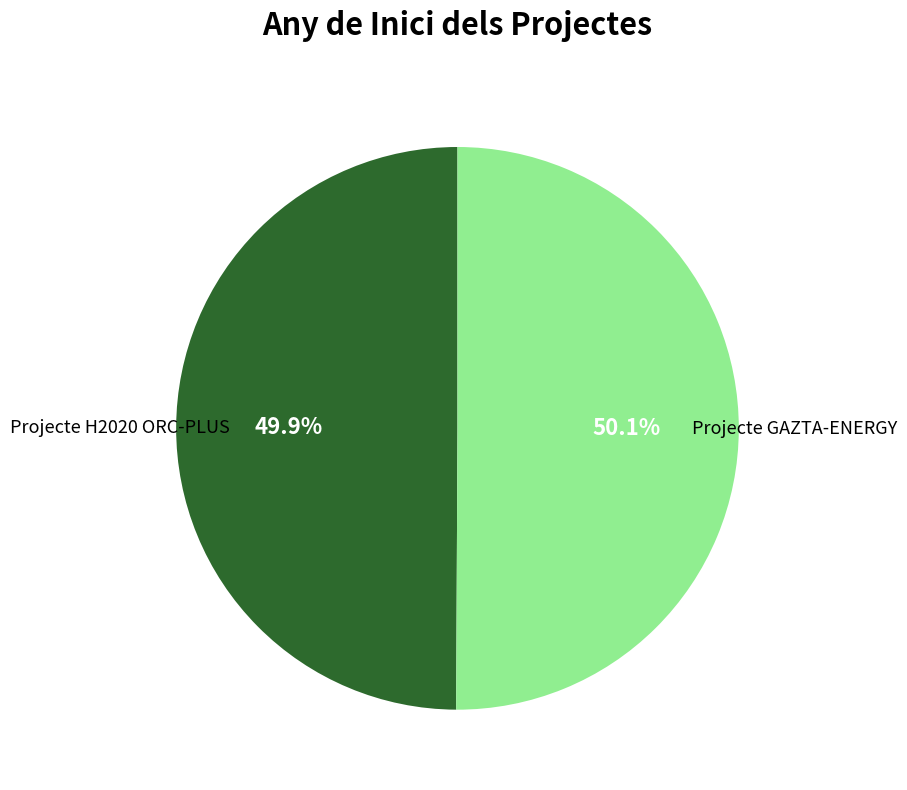

Is there any slice that represents more than half of the pie?

Yes